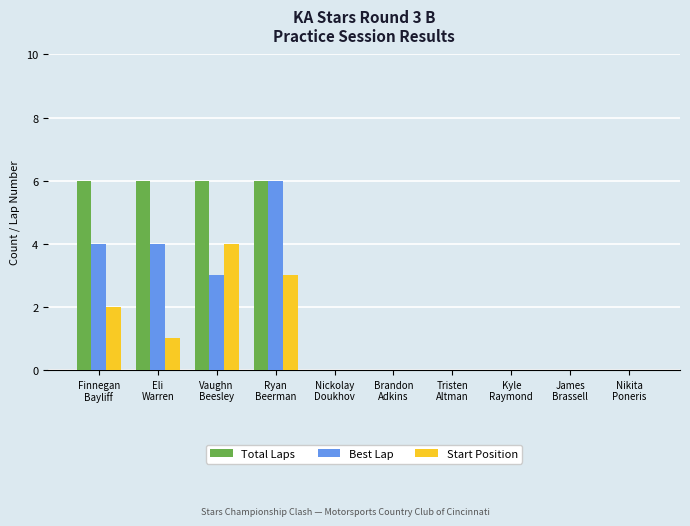

Is it true that Total Laps equals 3 at Finnegan
Bayliff?

False